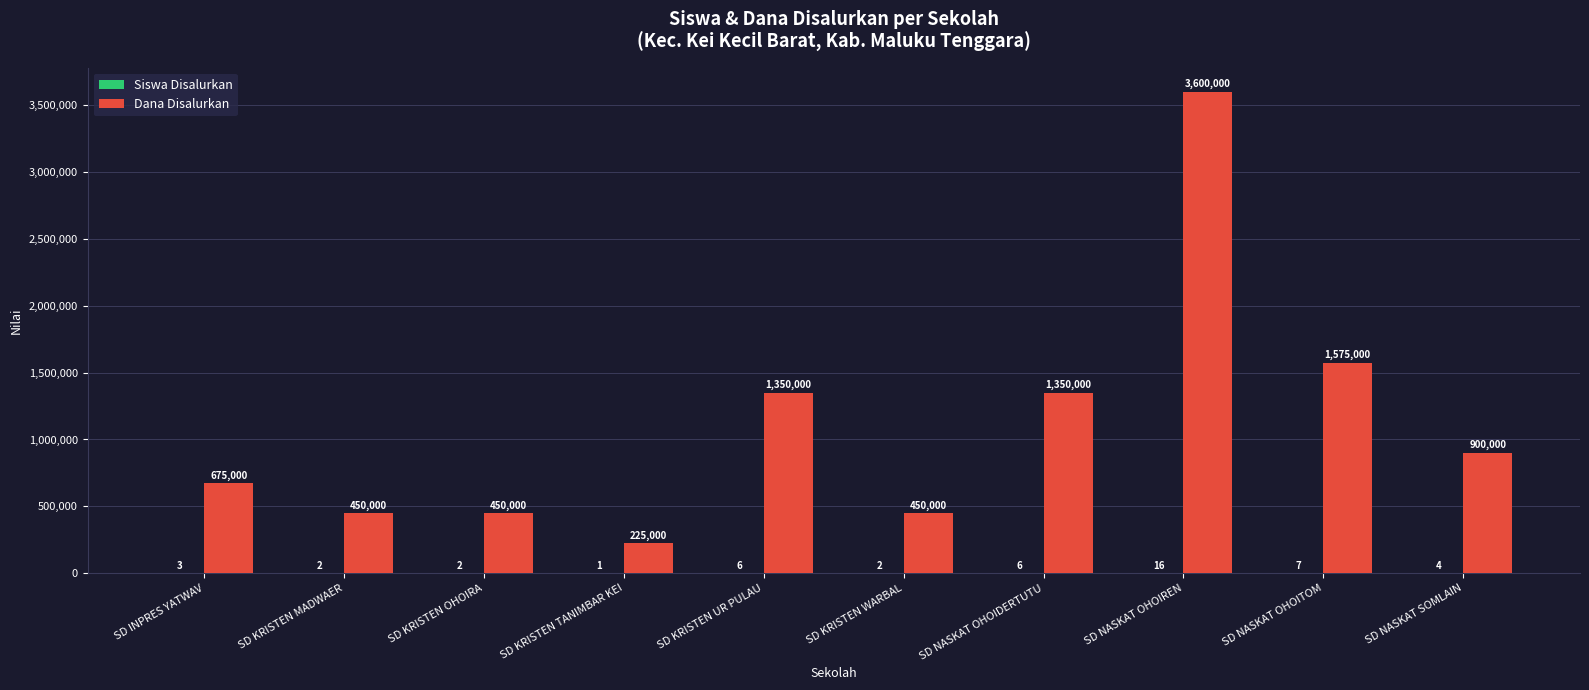

Which category has the highest value in the Dana Disalurkan series?

SD NASKAT OHOIREN